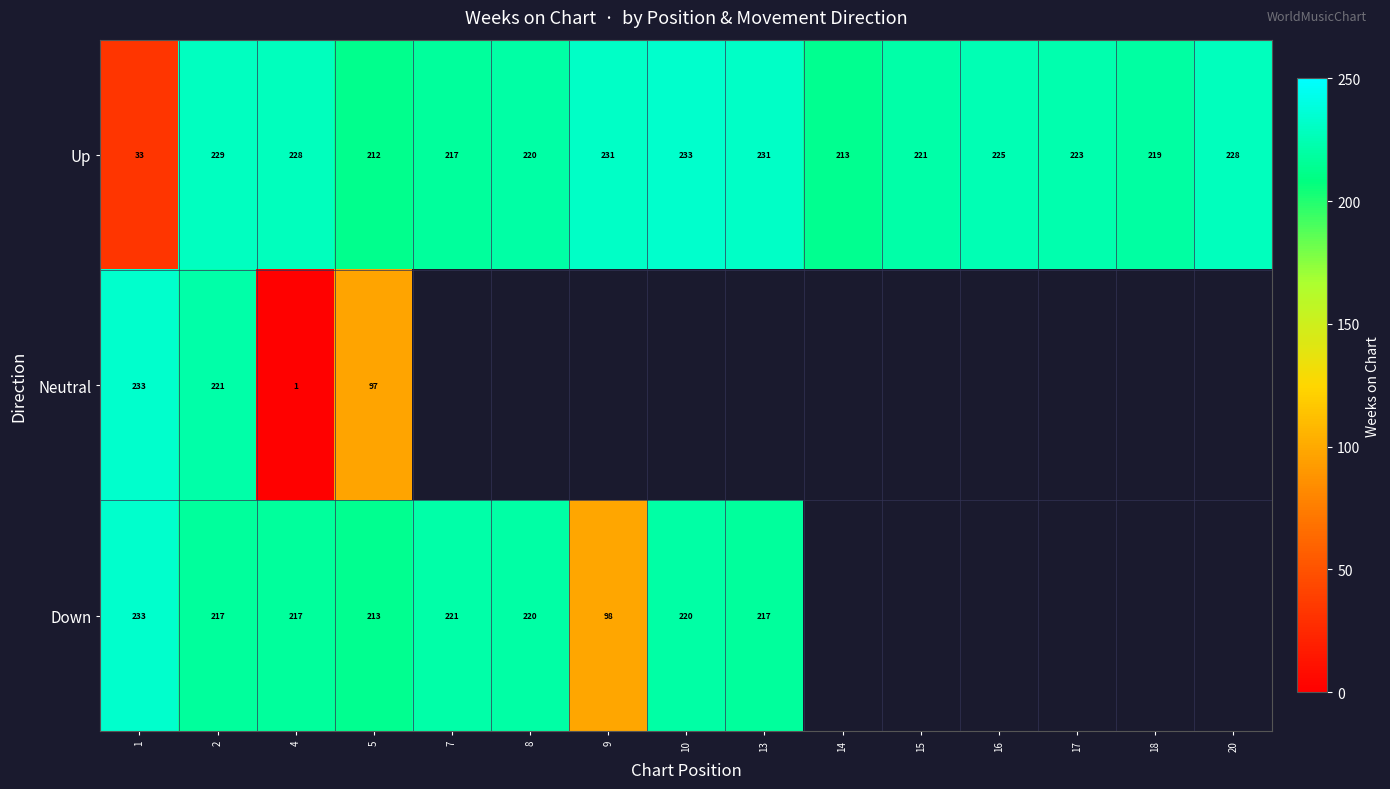

Is it true that Up equals 223 at 17?

True